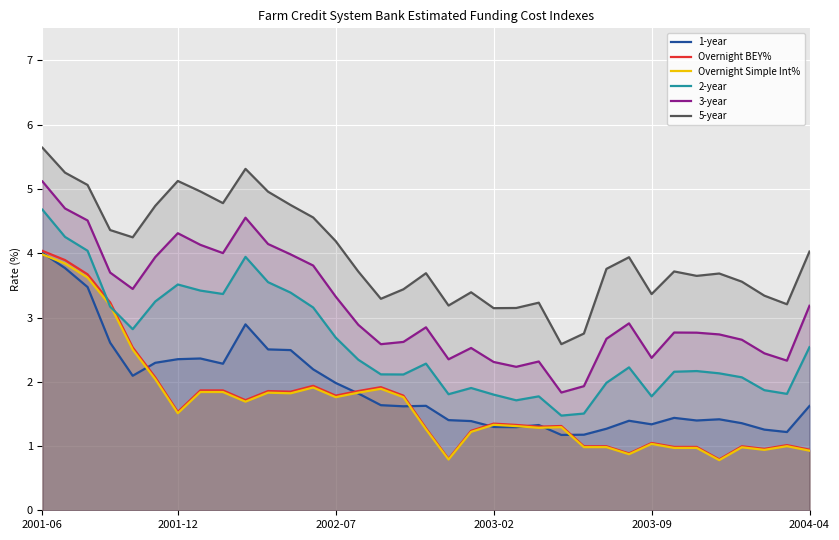

How many lines are shown in the chart?

6